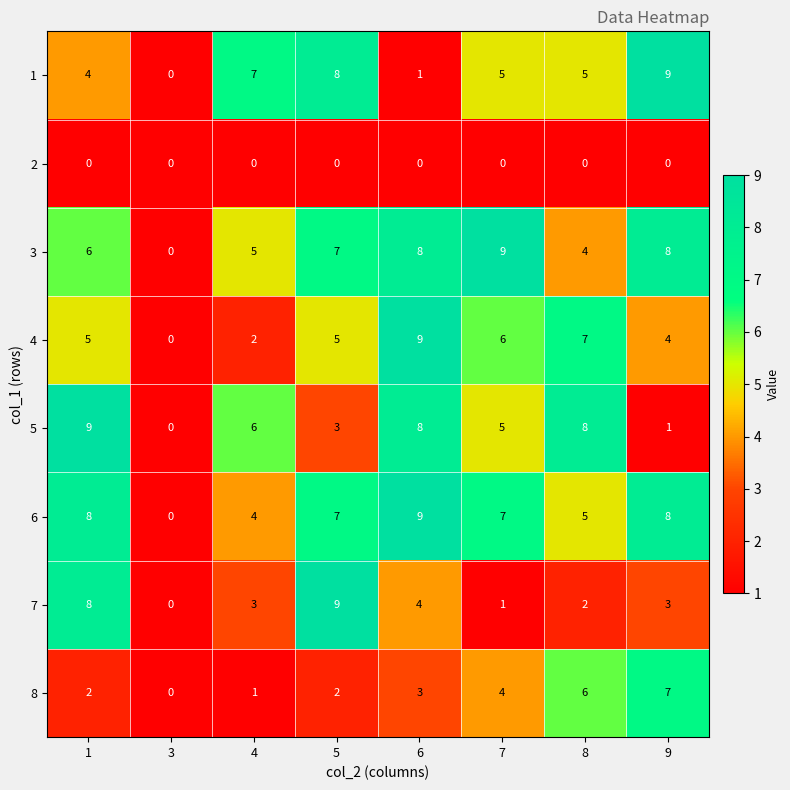

Is the value of 1 at 8 greater than the value of 2 at 8?

Yes